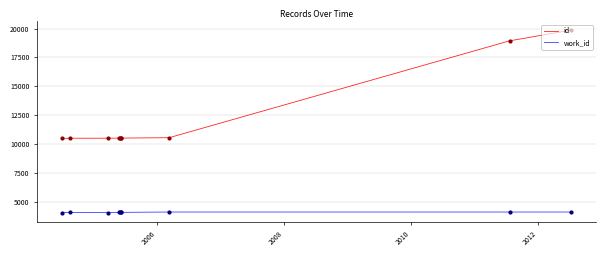

Which series has the largest range (max minus min)?

id